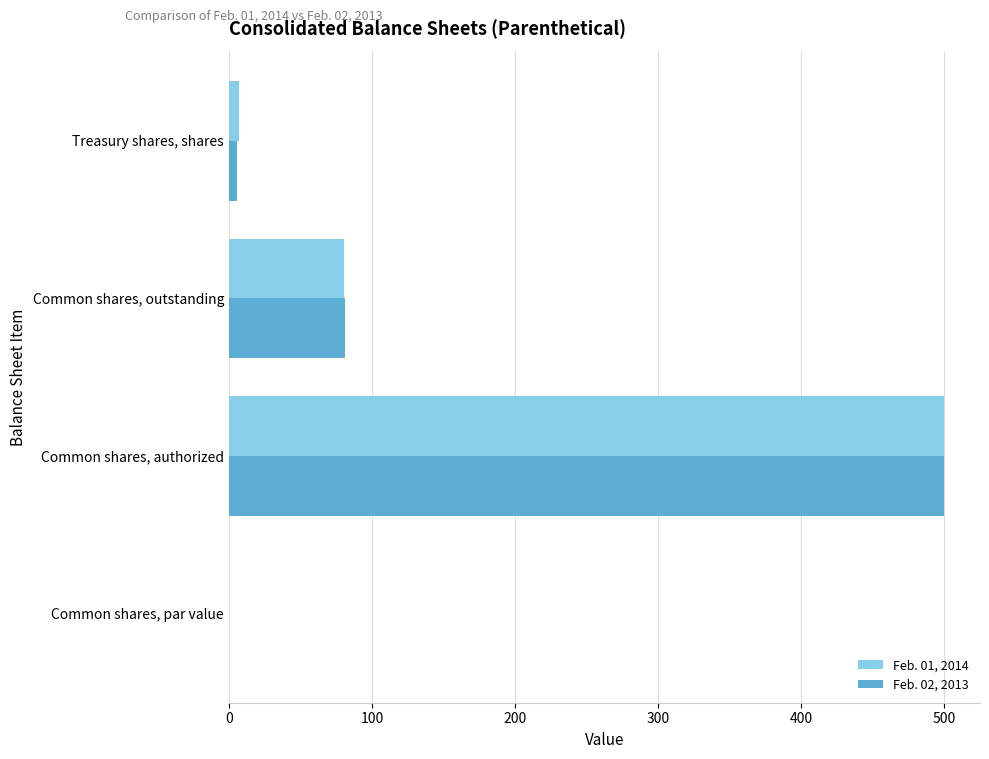

What is the sum of all Feb. 02, 2013 values?

587.4